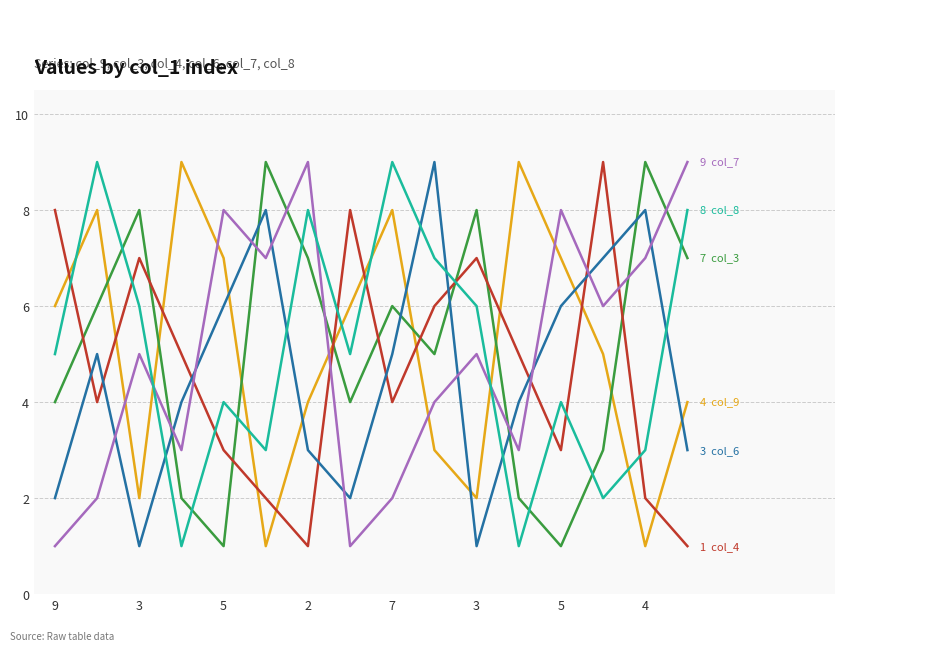

What is the greatest value displayed?

9